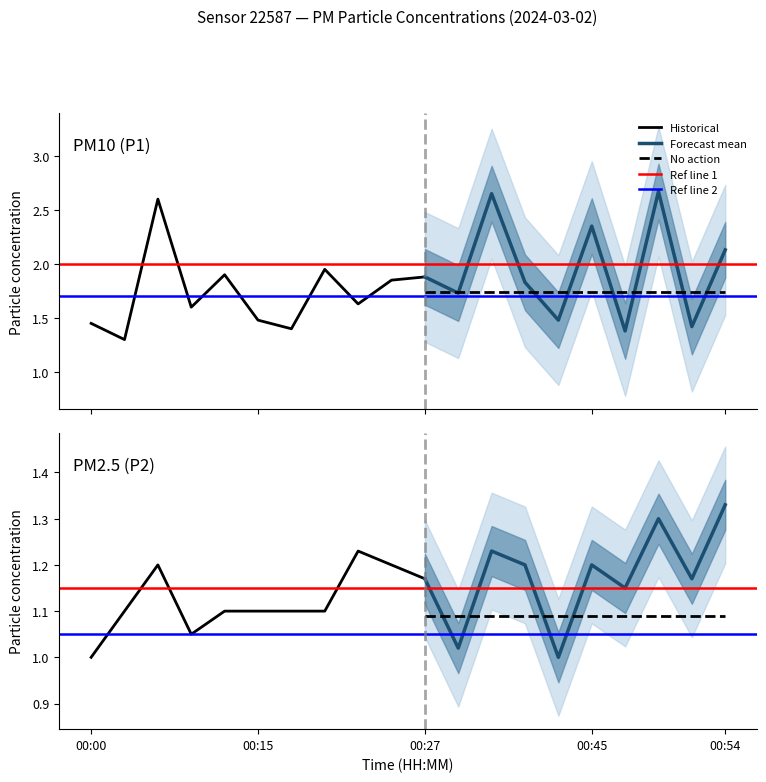

What is the sum of the P1 values at 00:15 and 00:07?

4.1